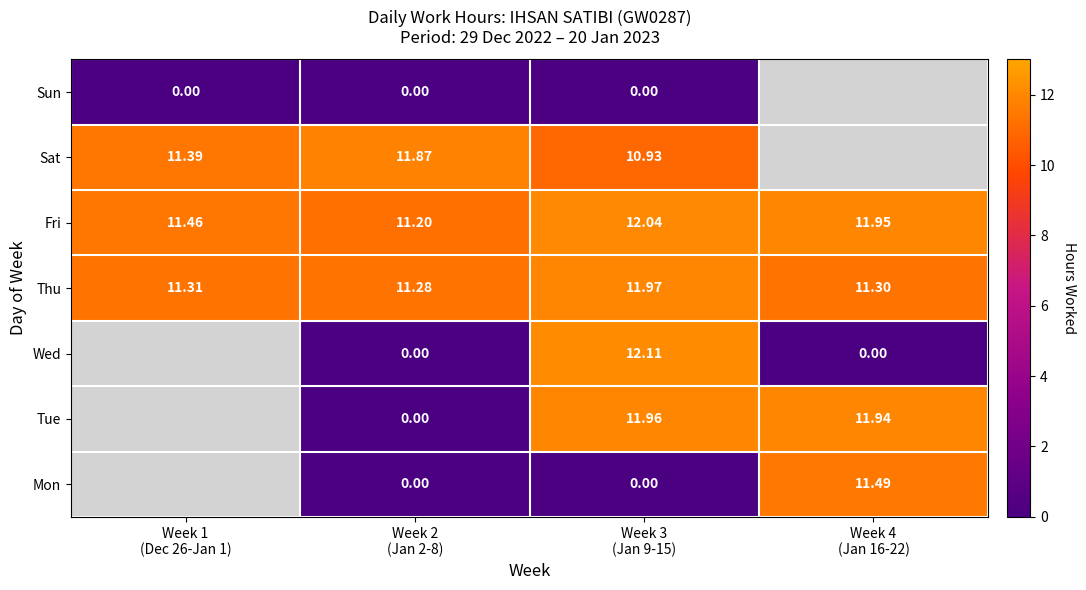

Between Week 1
(Dec 26-Jan 1) and Week 4
(Jan 16-22), which is larger?

Week 4
(Jan 16-22)